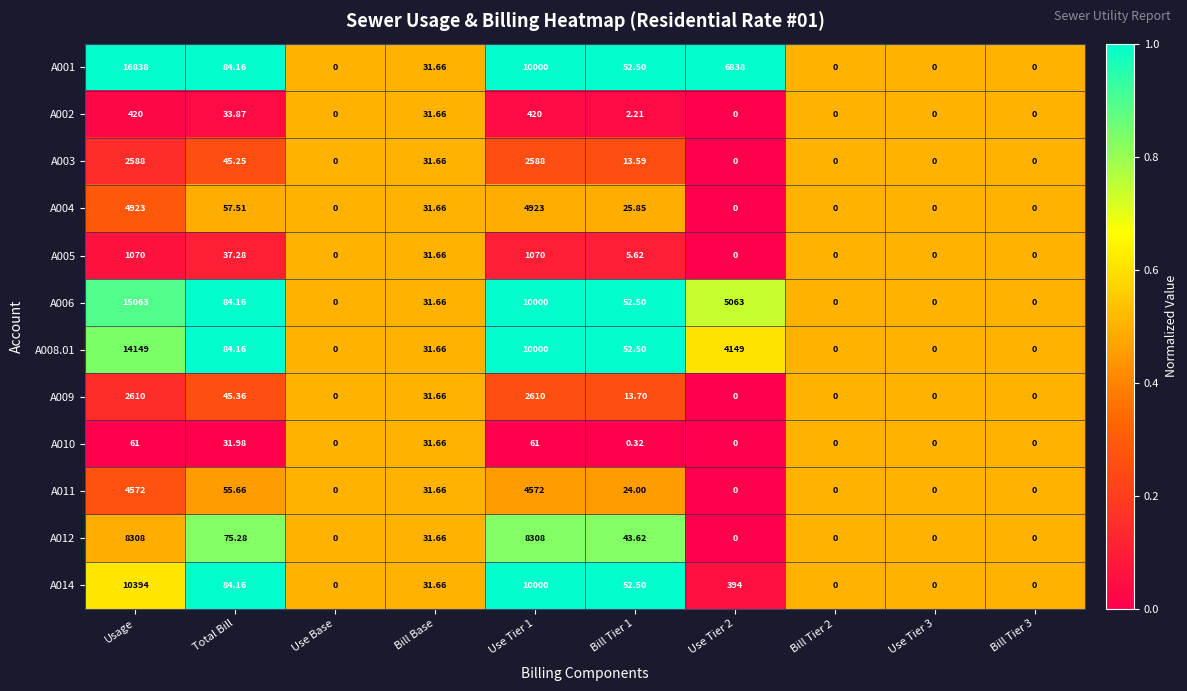

Is the value of A009 at Bill Tier 2 greater than the value of A014 at Bill Base?

No